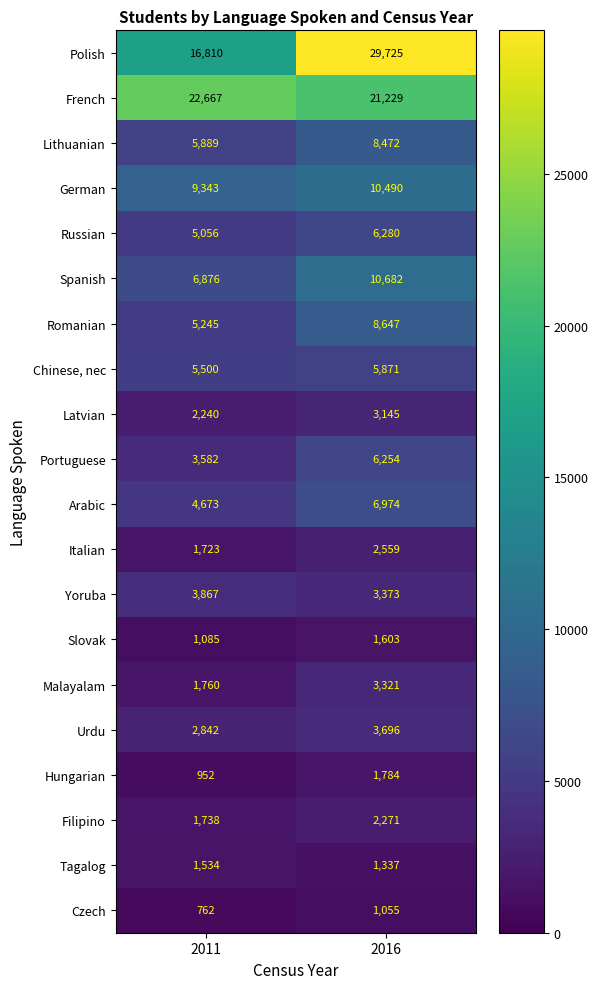

How many data points does each series have?

2